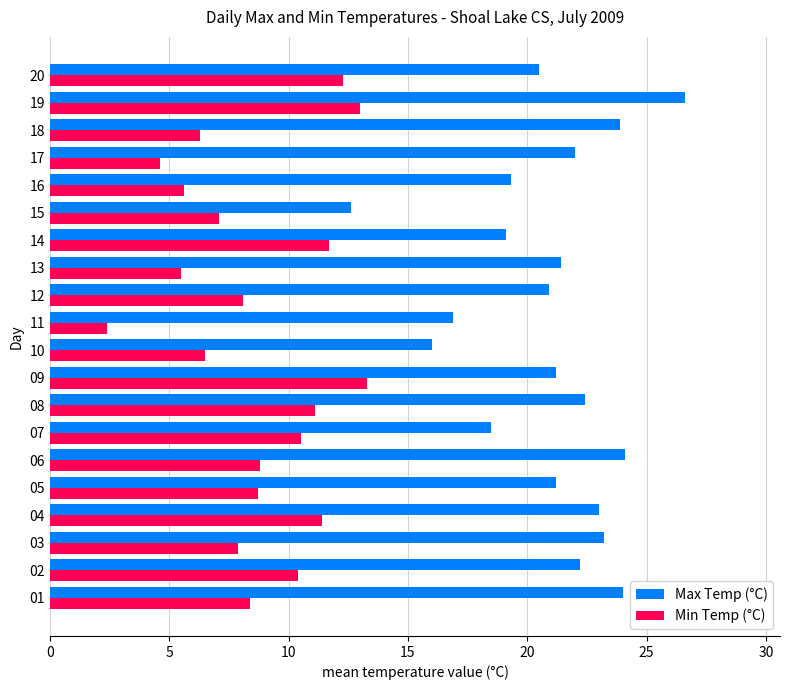

List the series in order of their overall mean, highest first.

Max Temp (°C), Min Temp (°C)